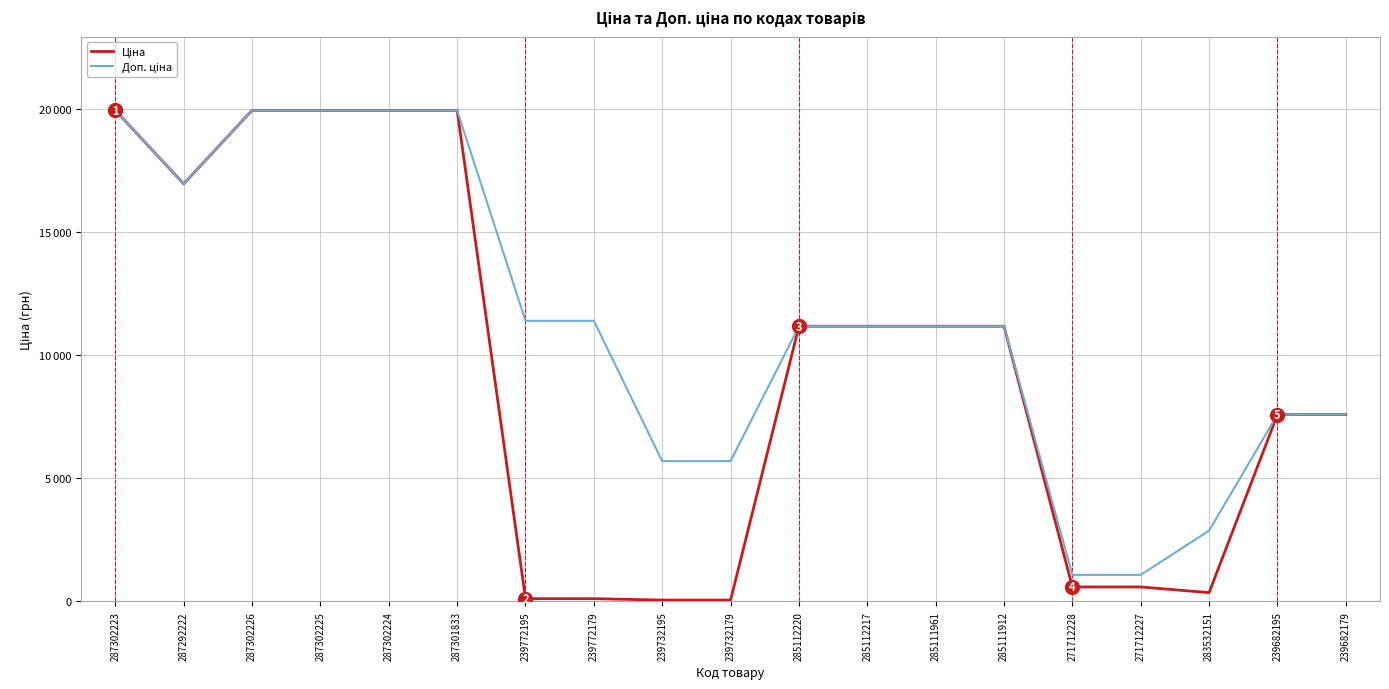

True or false: Доп. ціна and Ціна intersect in this chart.

False